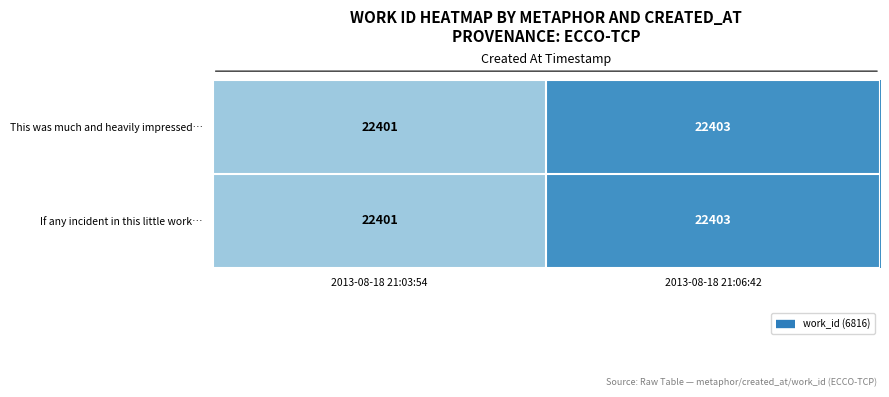

What is the sum of all If any incident in this little work… values?

44804